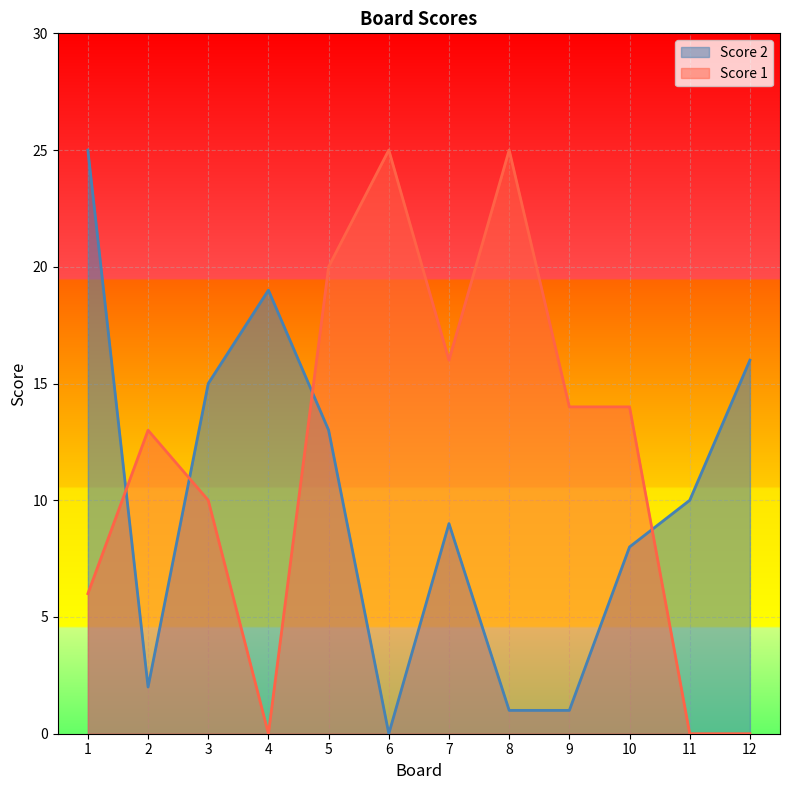

What is the sum of the Score 1 values at 2 and 10?

27